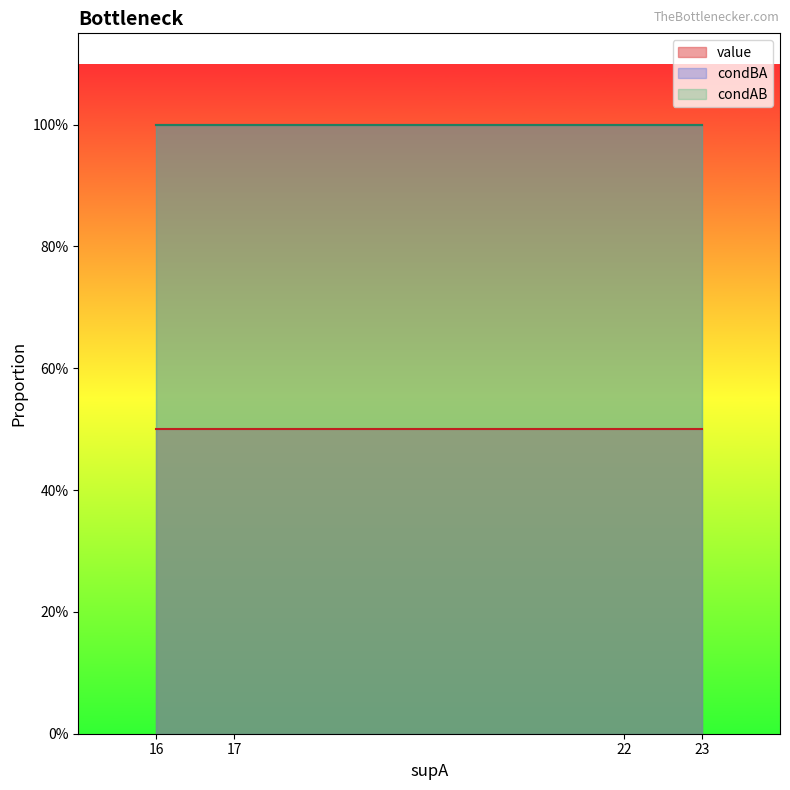

What is the lowest value of the condAB series?

1.0